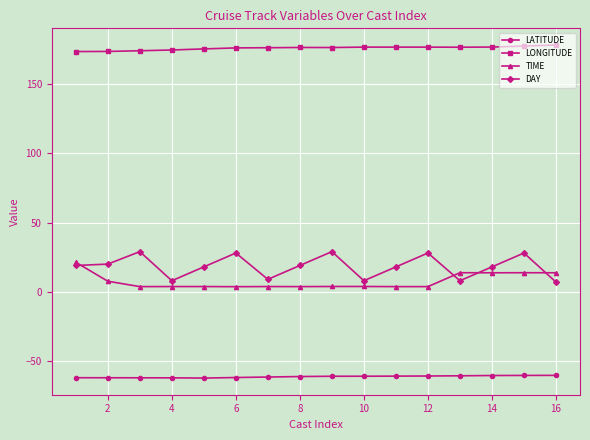

True or false: LONGITUDE and DAY intersect in this chart.

False